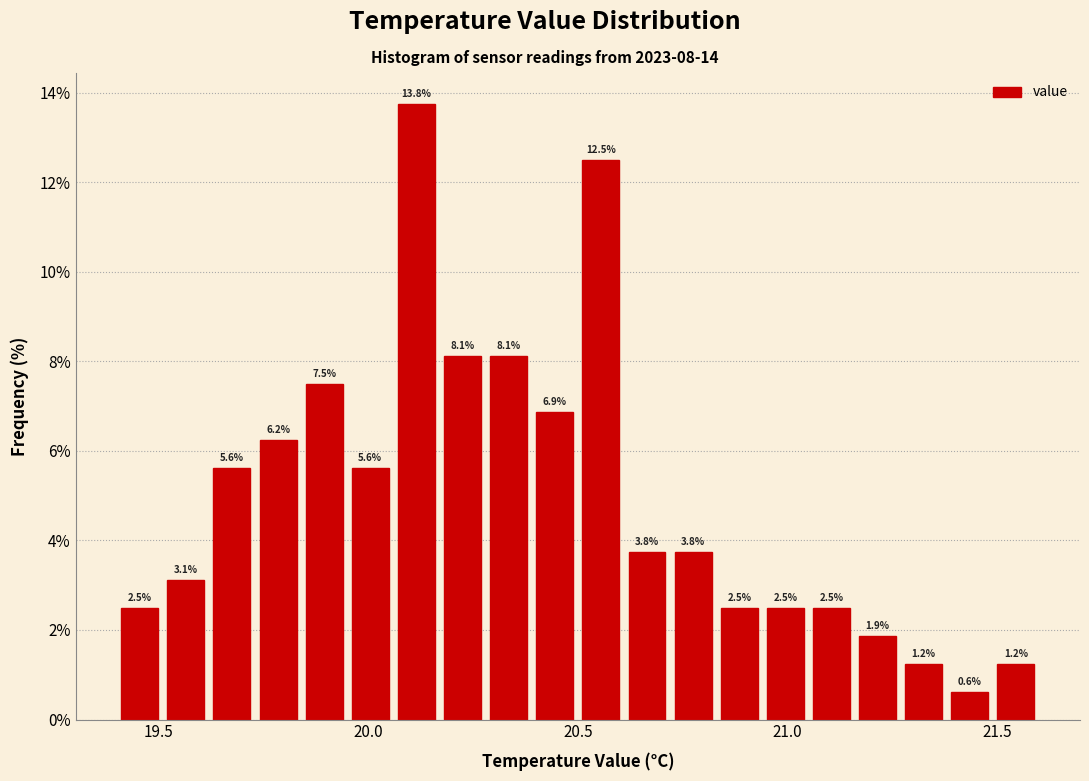

Read against the x-axis, roughly where is the centre of the tallest bar?

20.10